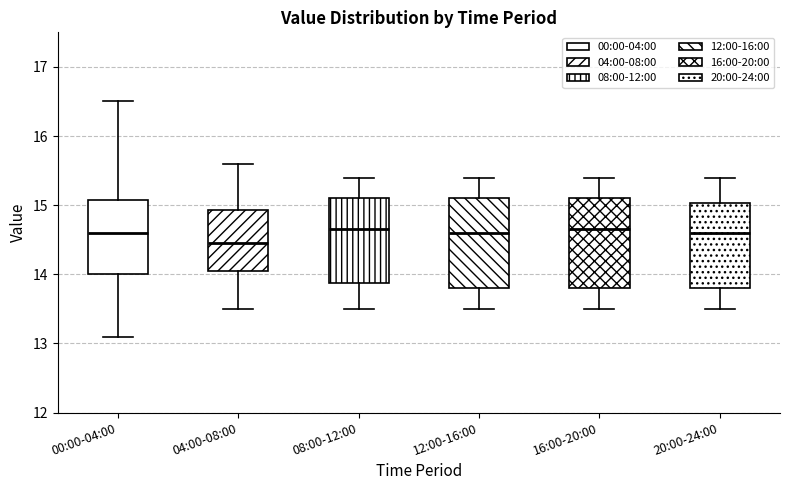

Reading left to right, read every box against the y-axis: the position of its median line, the range the box covers, and the ends of its whiskers. The values are not printed on the chart, so give them approximately, as read against the axis.

00:00-04:00: median 14.6, box 14.0 to 15.1, whiskers 13.1 to 16.5
04:00-08:00: median 14.5, box 14.1 to 14.9, whiskers 13.5 to 15.6
08:00-12:00: median 14.7, box 13.9 to 15.1, whiskers 13.5 to 15.4
12:00-16:00: median 14.6, box 13.8 to 15.1, whiskers 13.5 to 15.4
16:00-20:00: median 14.7, box 13.8 to 15.1, whiskers 13.5 to 15.4
20:00-24:00: median 14.6, box 13.8 to 15.0, whiskers 13.5 to 15.4